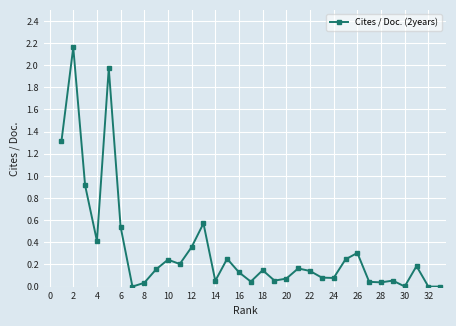

True or false: the data has more than 2 interior local peaks.

True